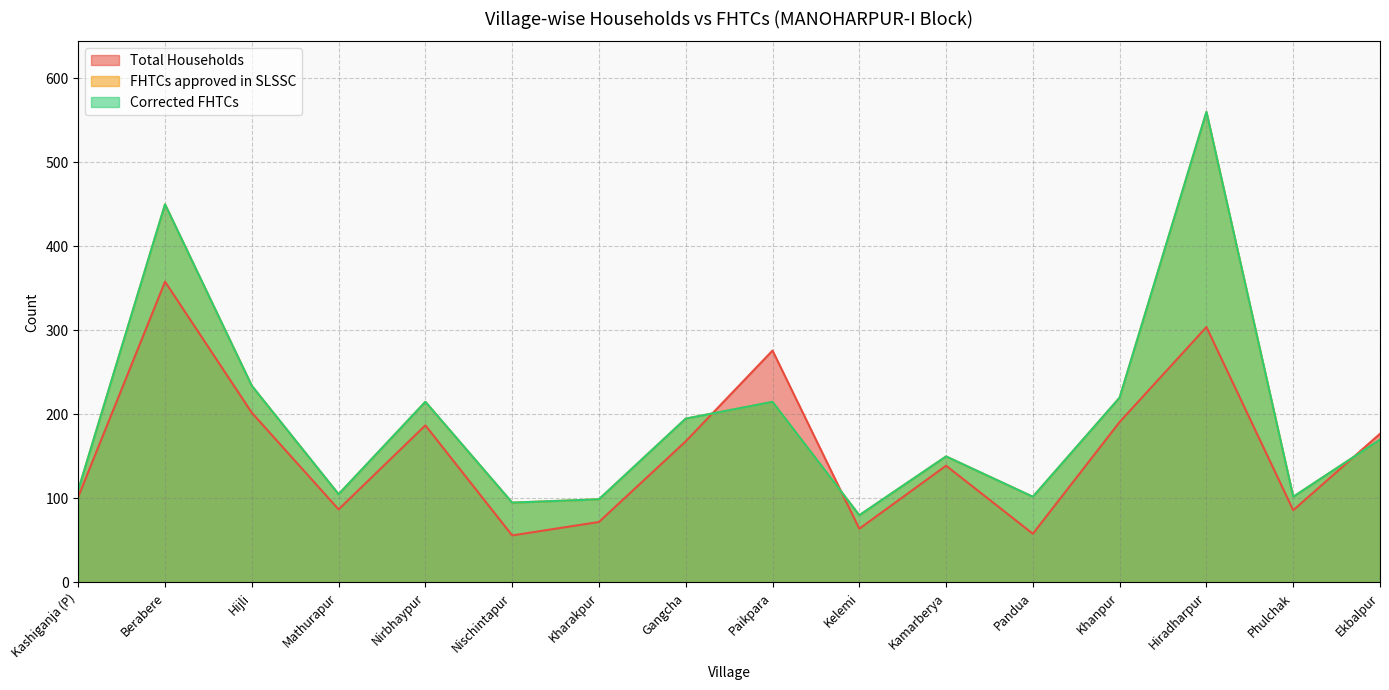

True or false: Corrected FHTCs has more than 0 points higher than both neighbors.

True